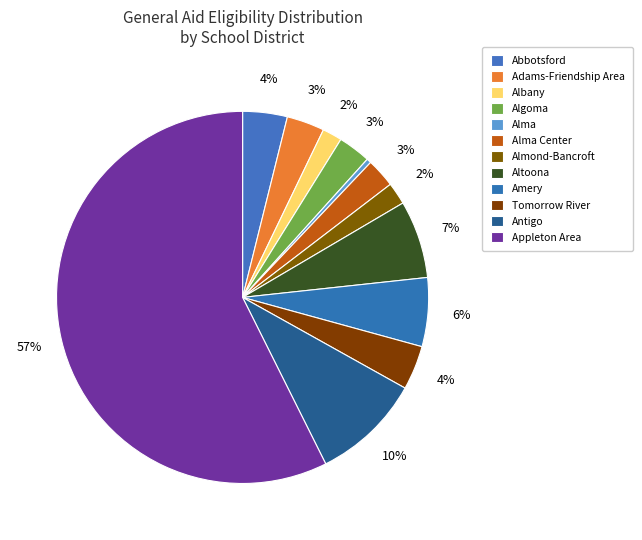

Count the number of slices in the pie.

12